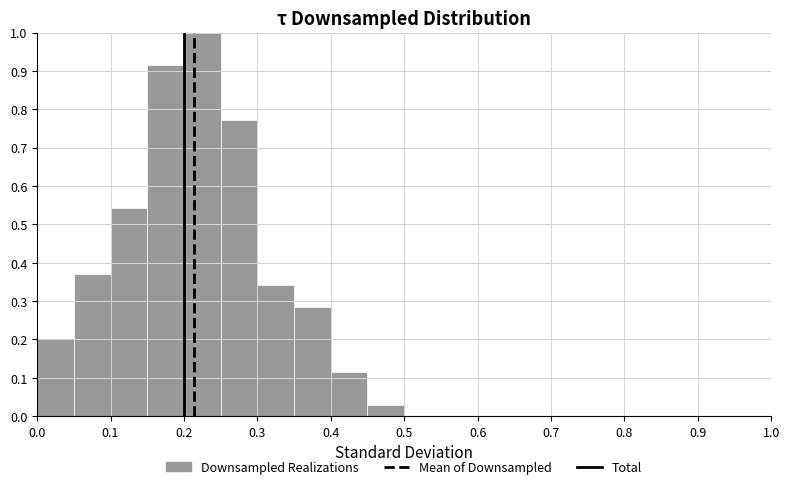

How tall is the bar that spans 0.30 to 0.35 on the x-axis? The values are not printed on the chart, so give them approximately, as read against the axis.

0.34